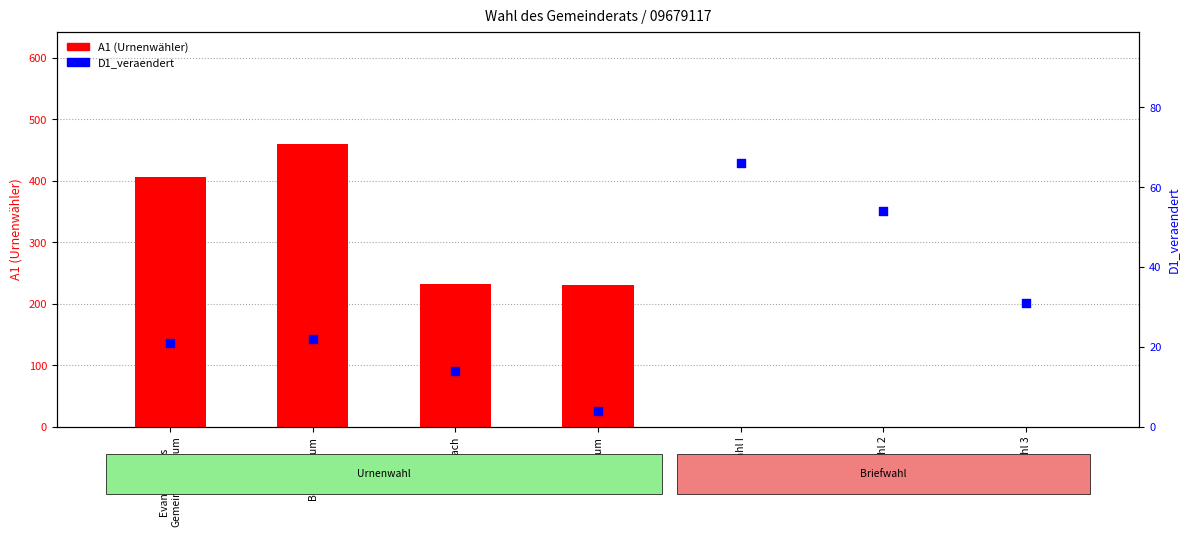

Is the value of A1 (Wähler) at Briefwahl I greater than the value of D1_veraendert at Briefwahl 2?

No